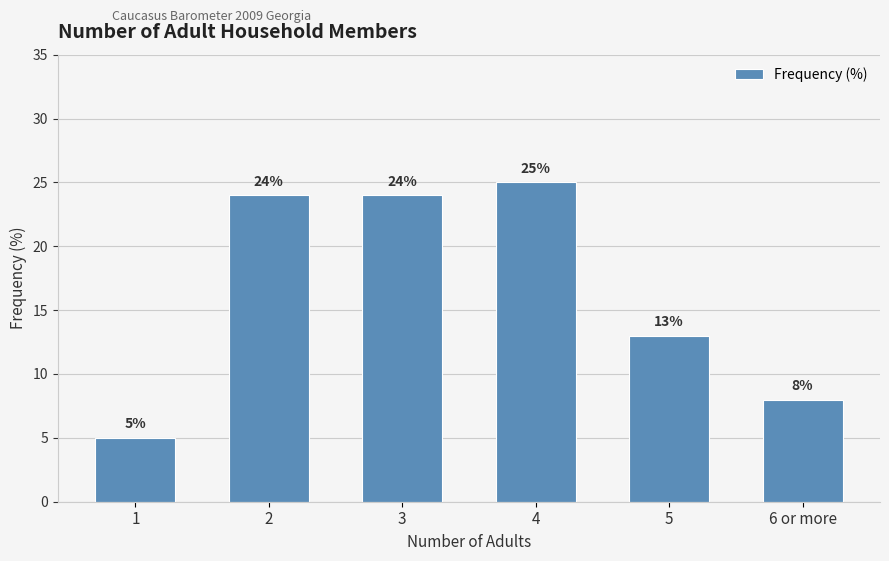

What is the greatest value displayed?

25